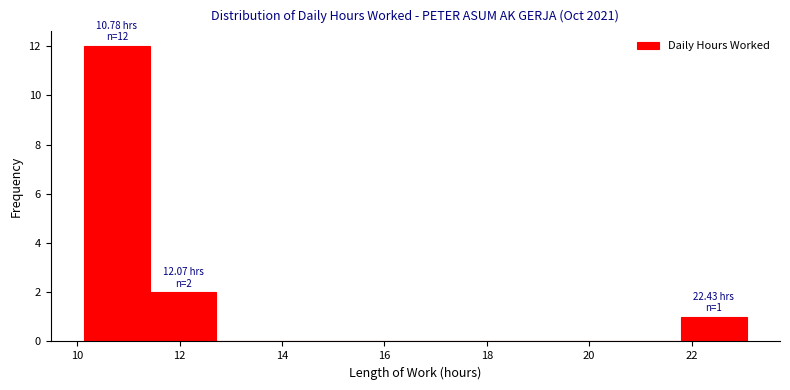

Over which range of the x-axis is the bar tallest?

10.2 to 11.4